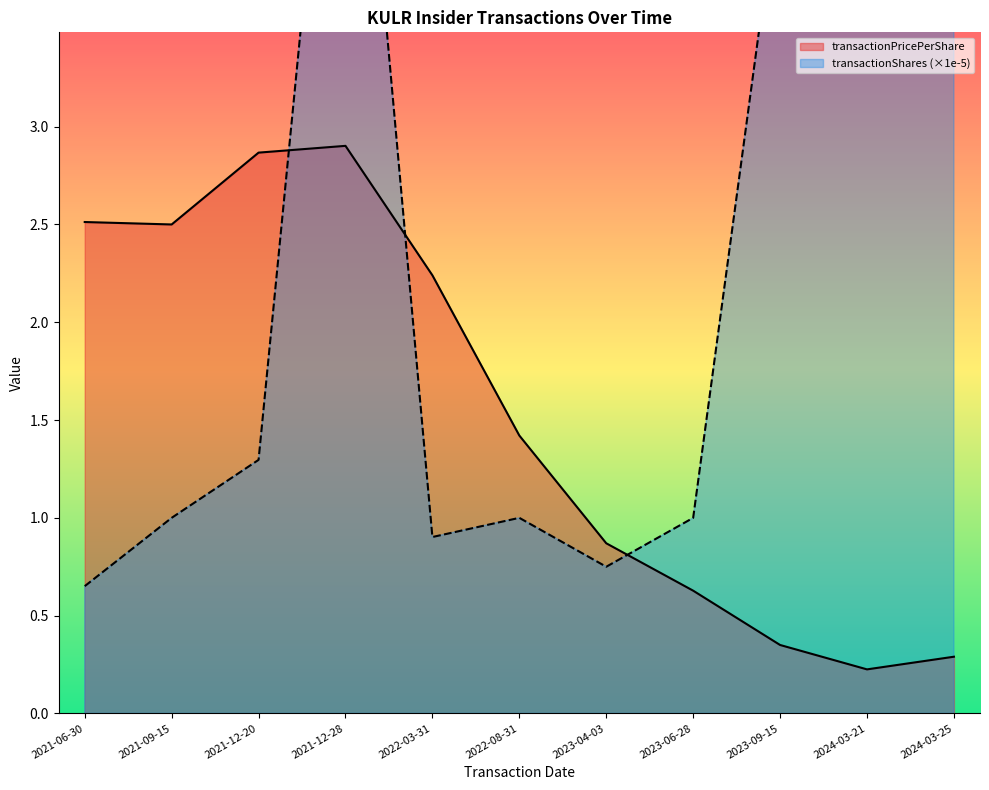

Which label corresponds to the largest value in the chart?

2024-03-21